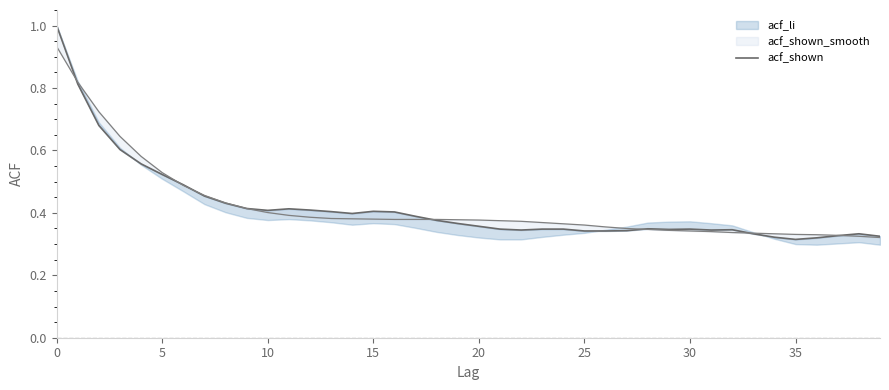

What is the label of the 12th point from the left?

11